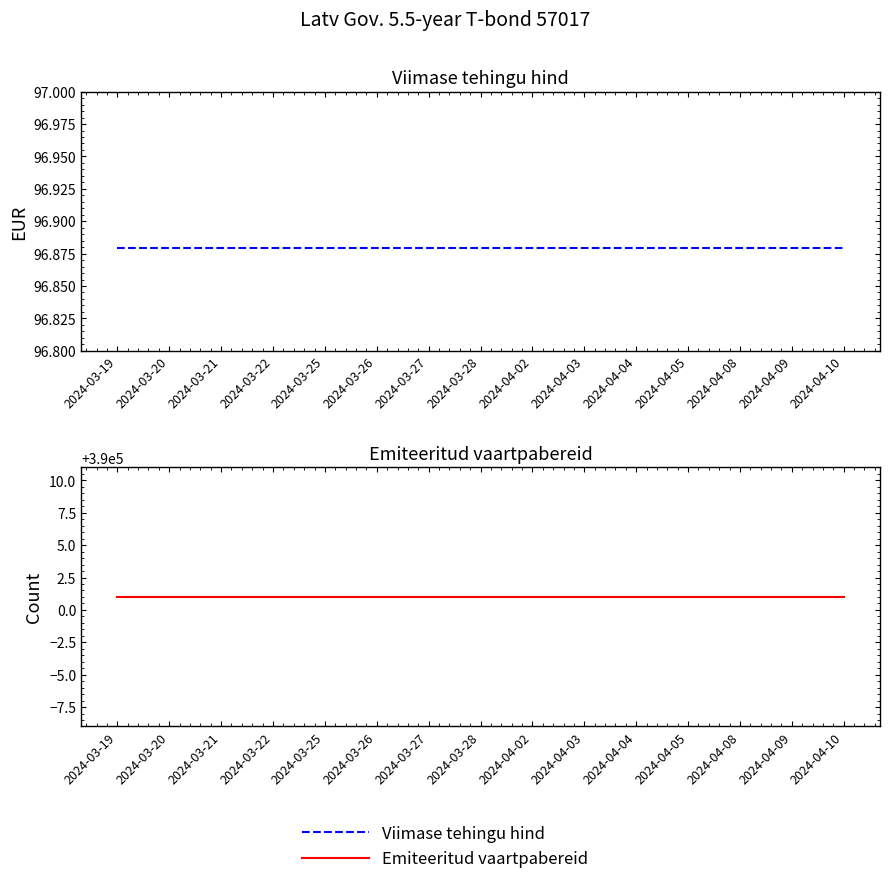

What is the average value of the Viimase tehingu hind series?

96.9